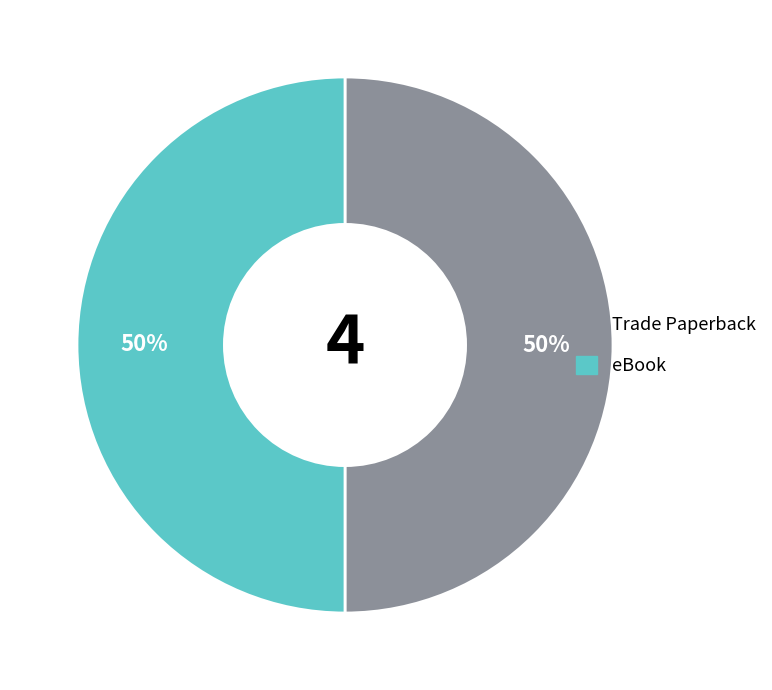

To the nearest percent, what percentage of the pie is eBook?

50%